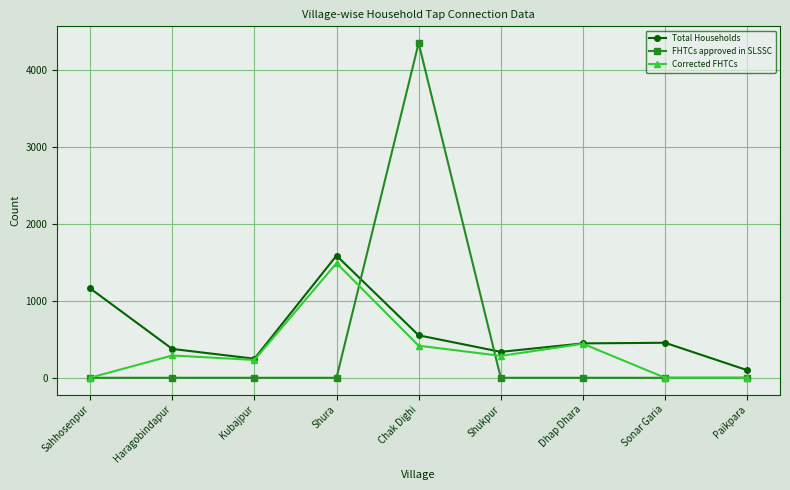

What is the maximum value shown in the chart?

4349